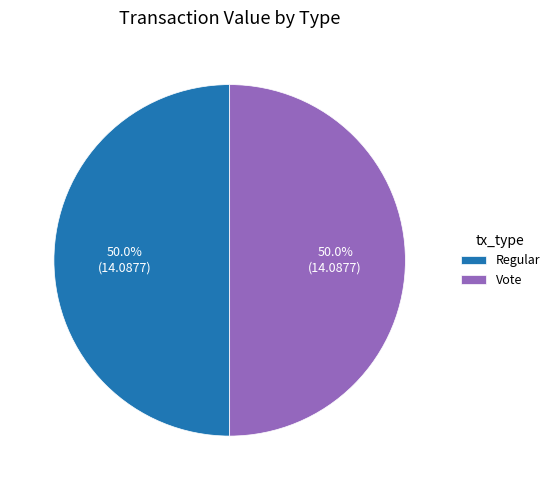

What portion of the pie excludes Regular?

50.0%